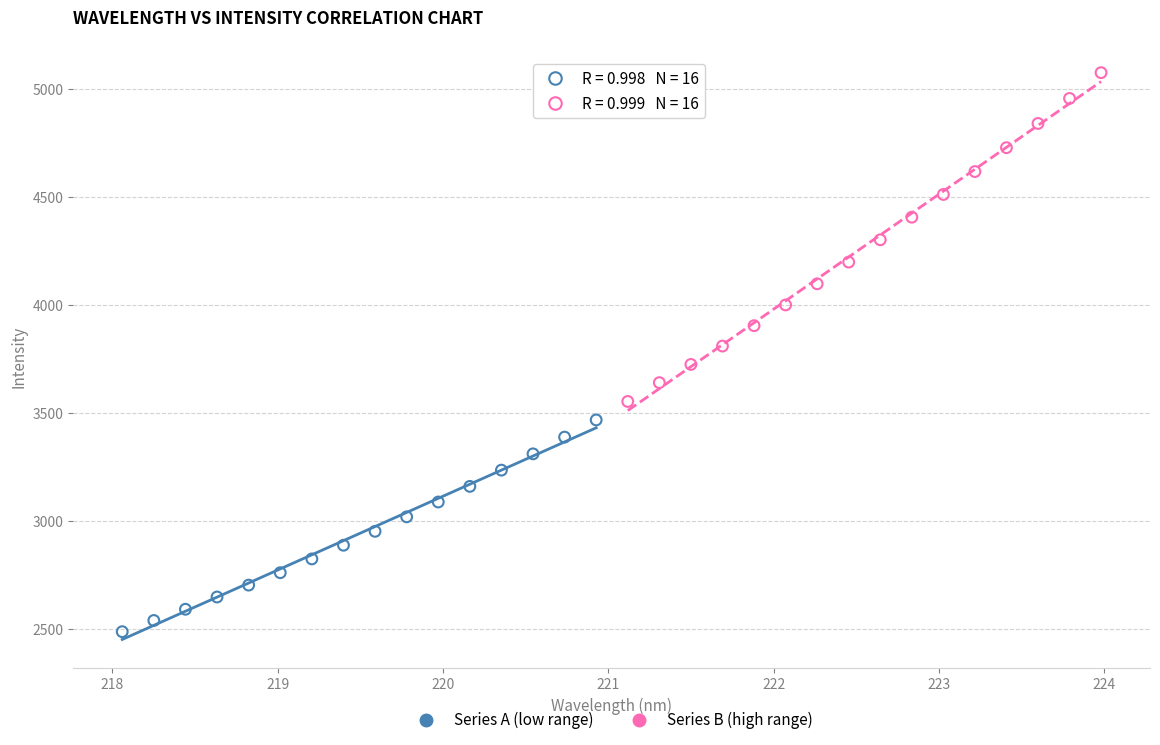

Which series contains the highest Y value?

Series B (high range)